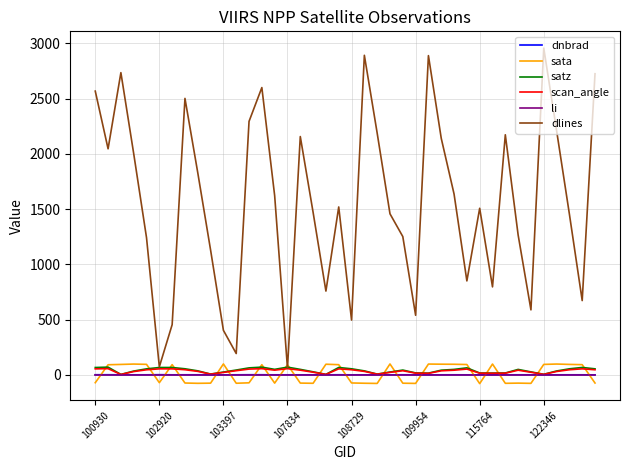

What is the smallest value displayed?

-79.3